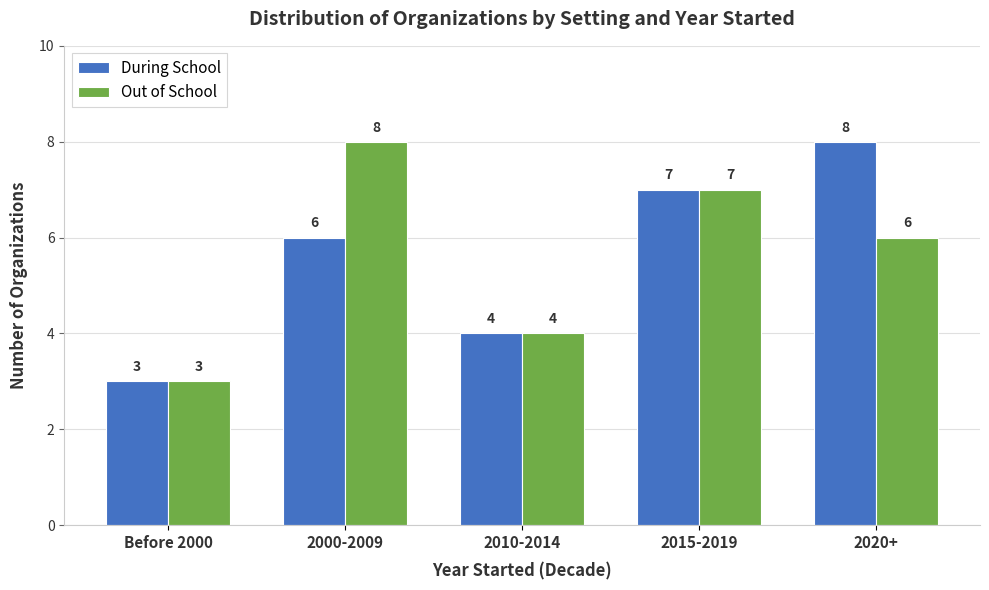

What is the value of the During School bar at the 1st from the left?

3